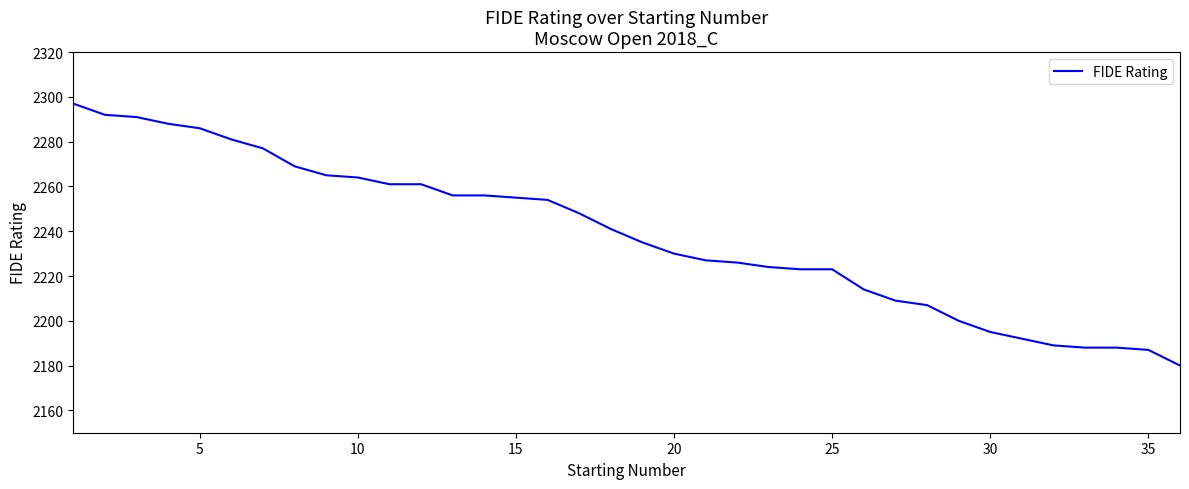

What is the smallest value displayed?

2180